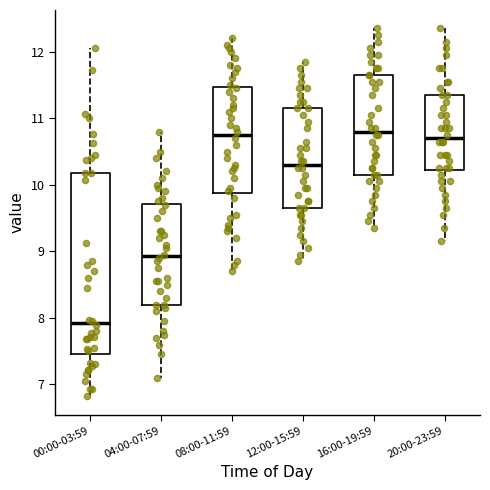

Comparing the boxes themselves (not the whiskers), which one is the tallest?

00:00-03:59